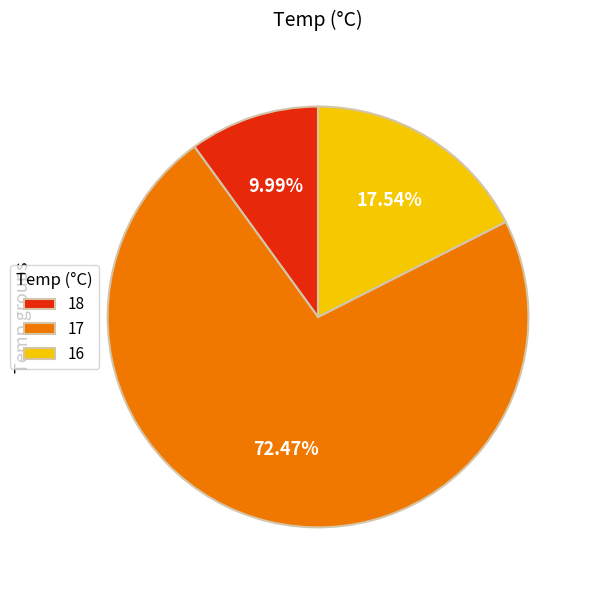

Is the sum of 18 and 16 greater than half?

No